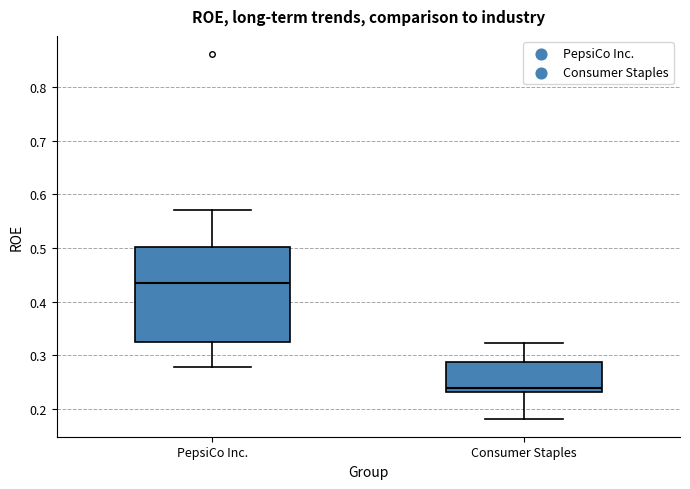

Where does the upper whisker of the box for Consumer Staples end on the y-axis? The values are not printed on the chart, so give them approximately, as read against the axis.

0.32